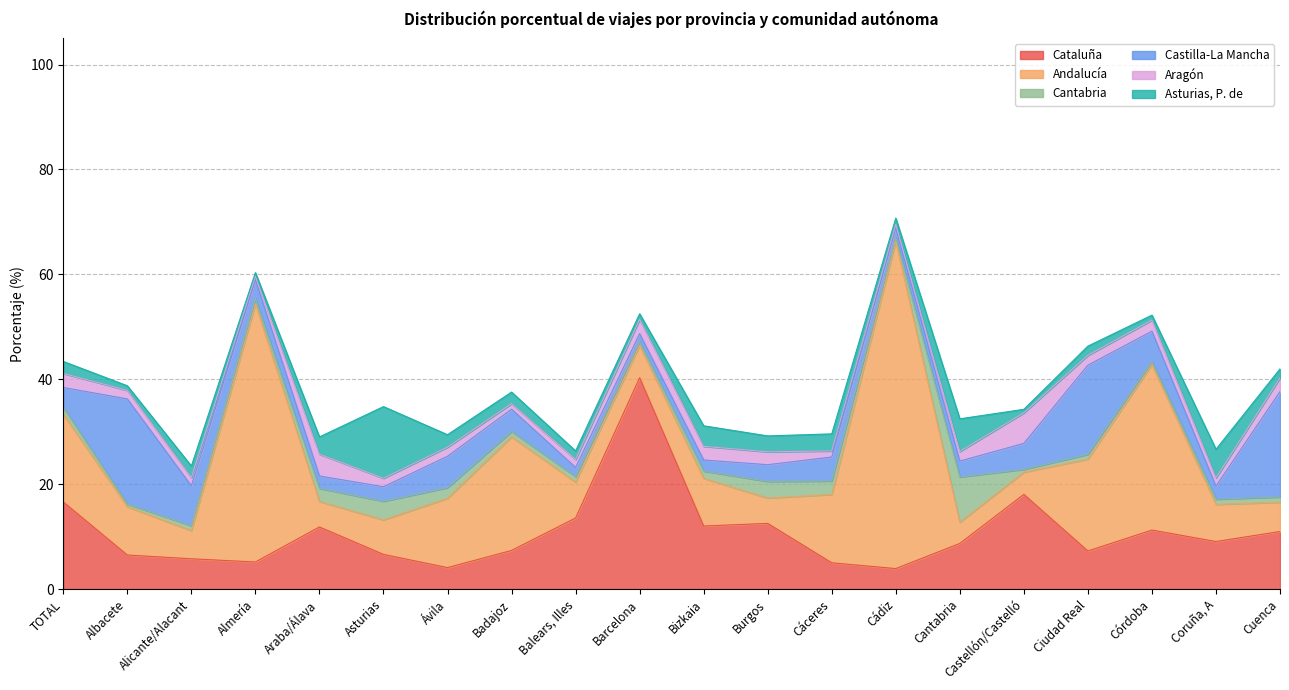

Which has a higher value, Cuenca or Castellón/Castelló?

Castellón/Castelló